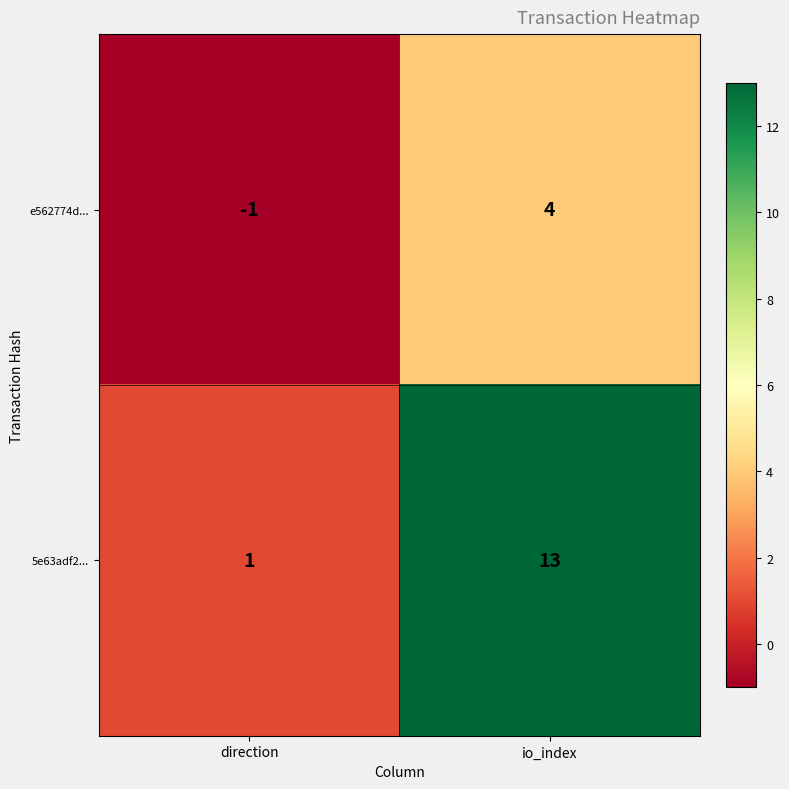

Reading left to right, what are all the values shown in this chart?

e562774d...: -1	4
5e63adf2...: 1	13